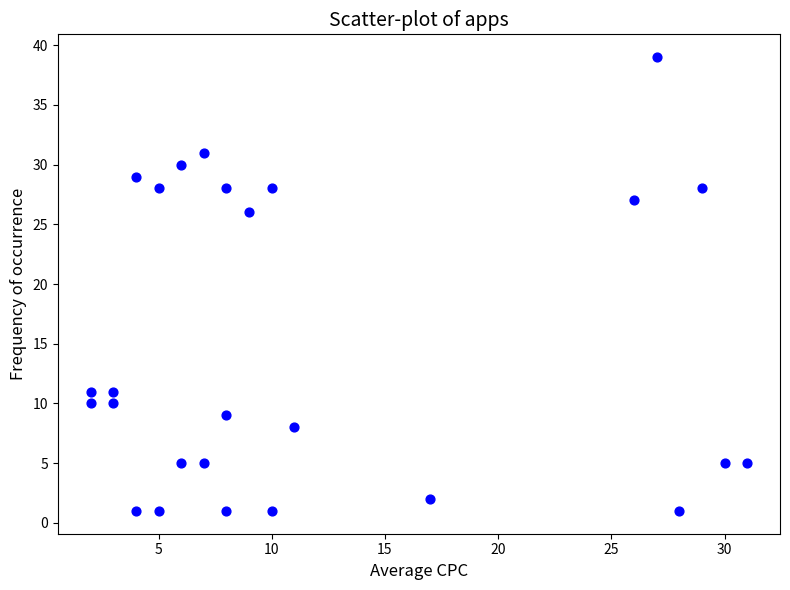

What is the range of X values (max minus min)?

29